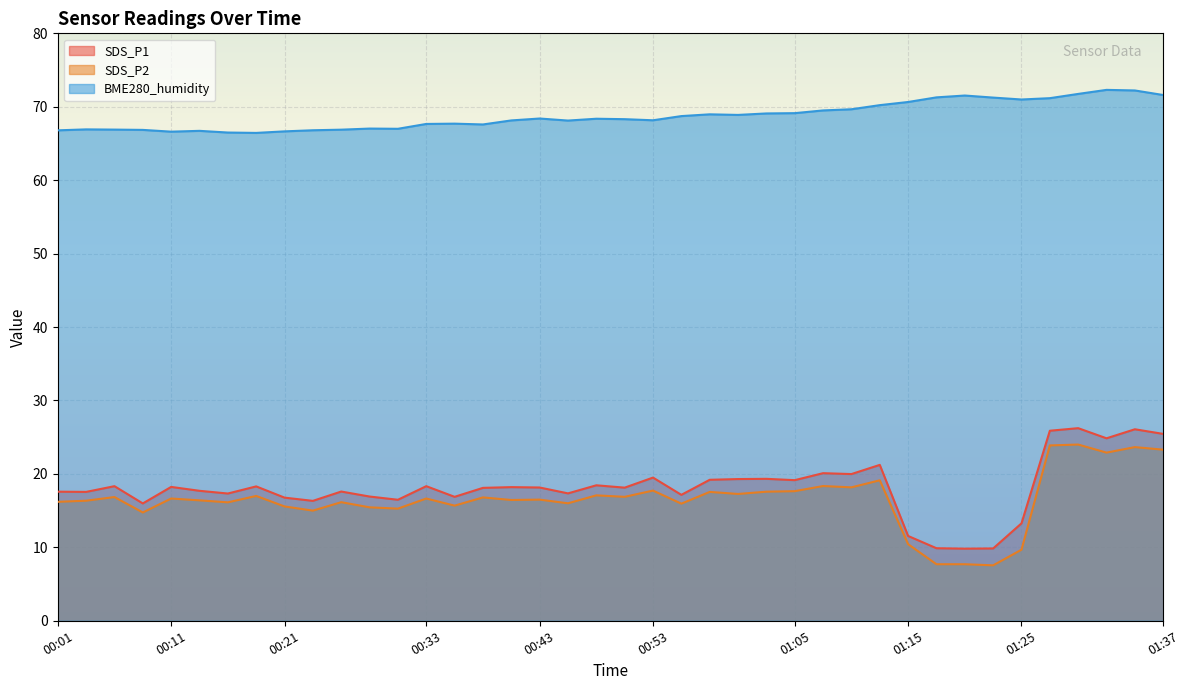

Which series has the largest total across all categories?

BME280_humidity